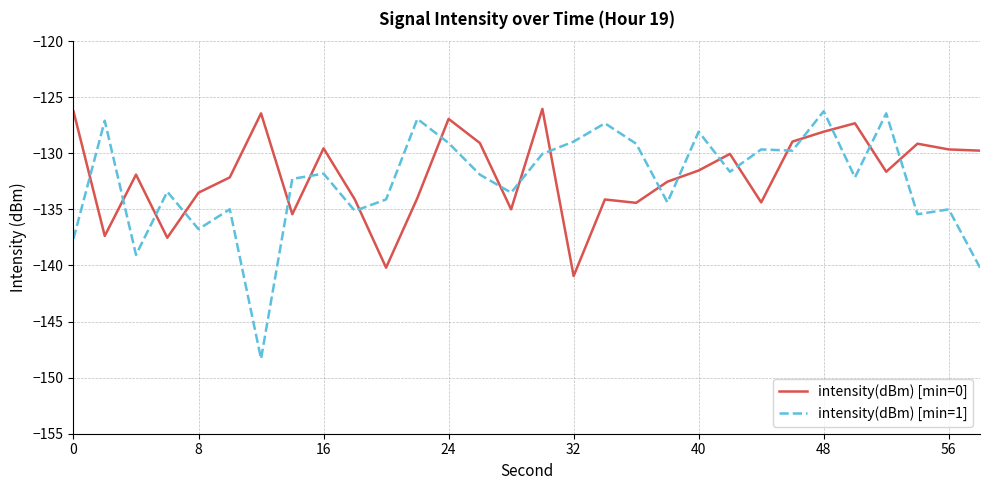

Which series ends up on top after the final intersection of intensity(dBm) [min=0] and intensity(dBm) [min=1]?

intensity(dBm) [min=0]